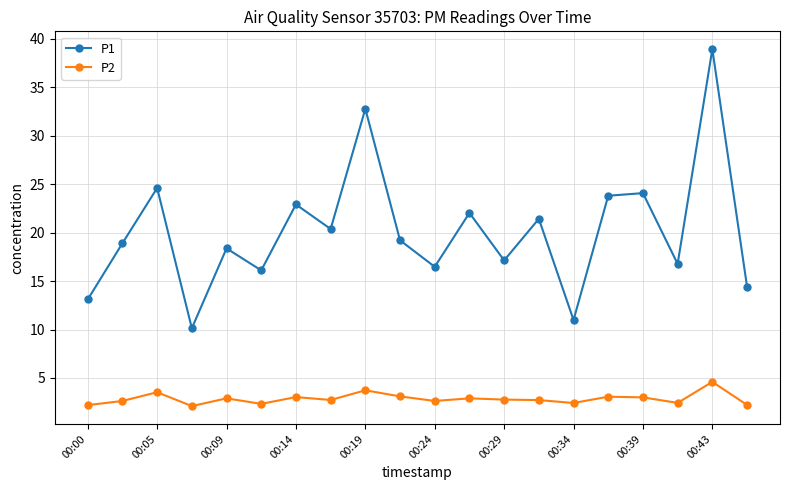

Which series has the largest range (max minus min)?

P1